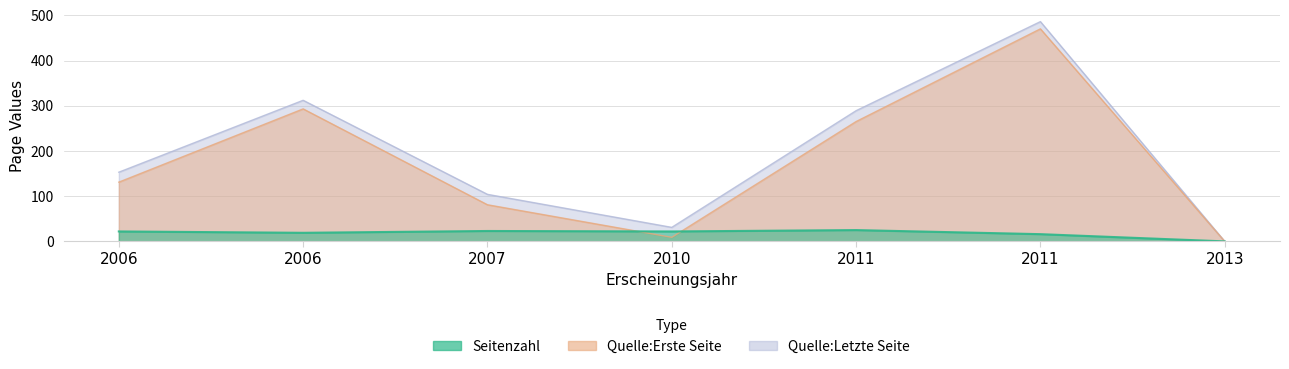

At which label is Quelle:Erste Seite closest to 235?

2011